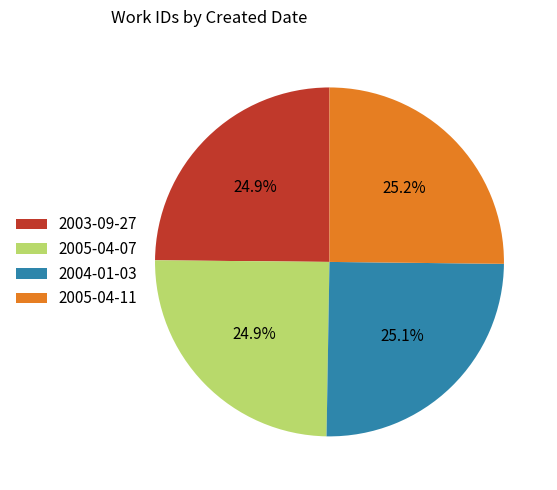

Is there a majority slice in this chart?

No